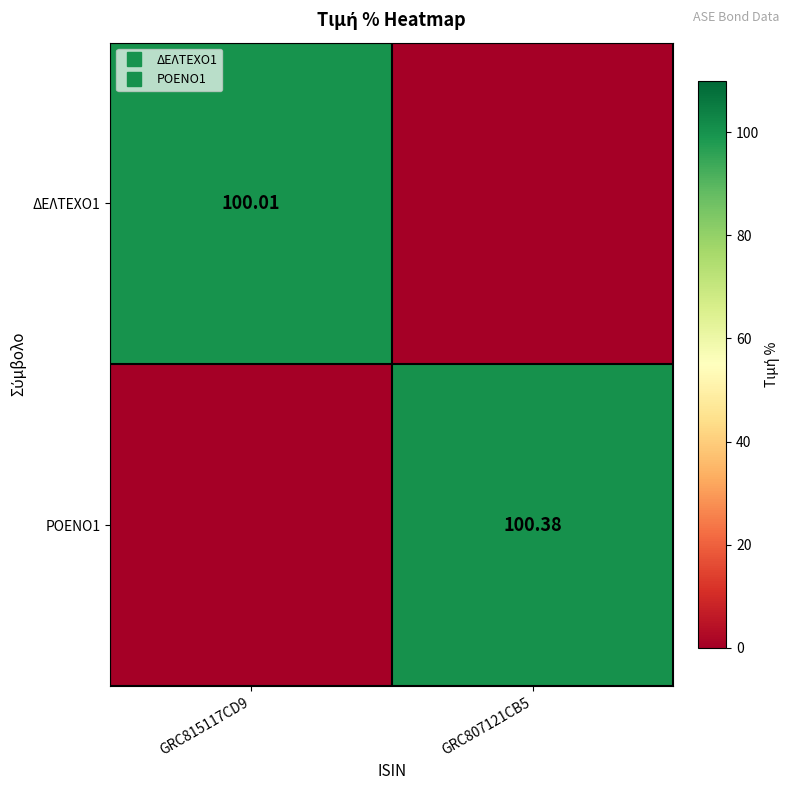

Rank the categories by ΡΟΕΝΟ1 value from lowest to highest.

GRC815117CD9, GRC807121CB5